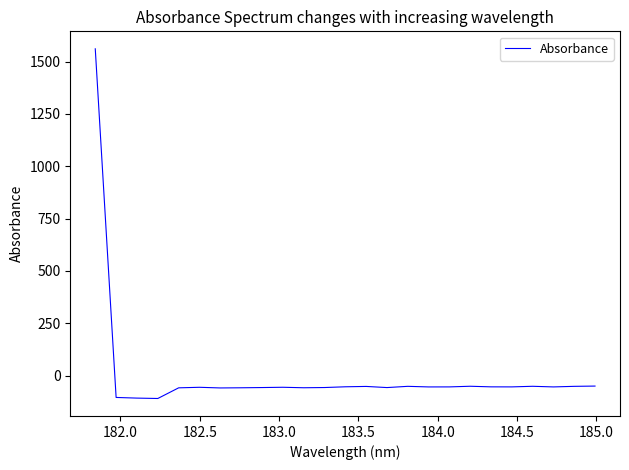

What is the smallest value displayed?

-108.9